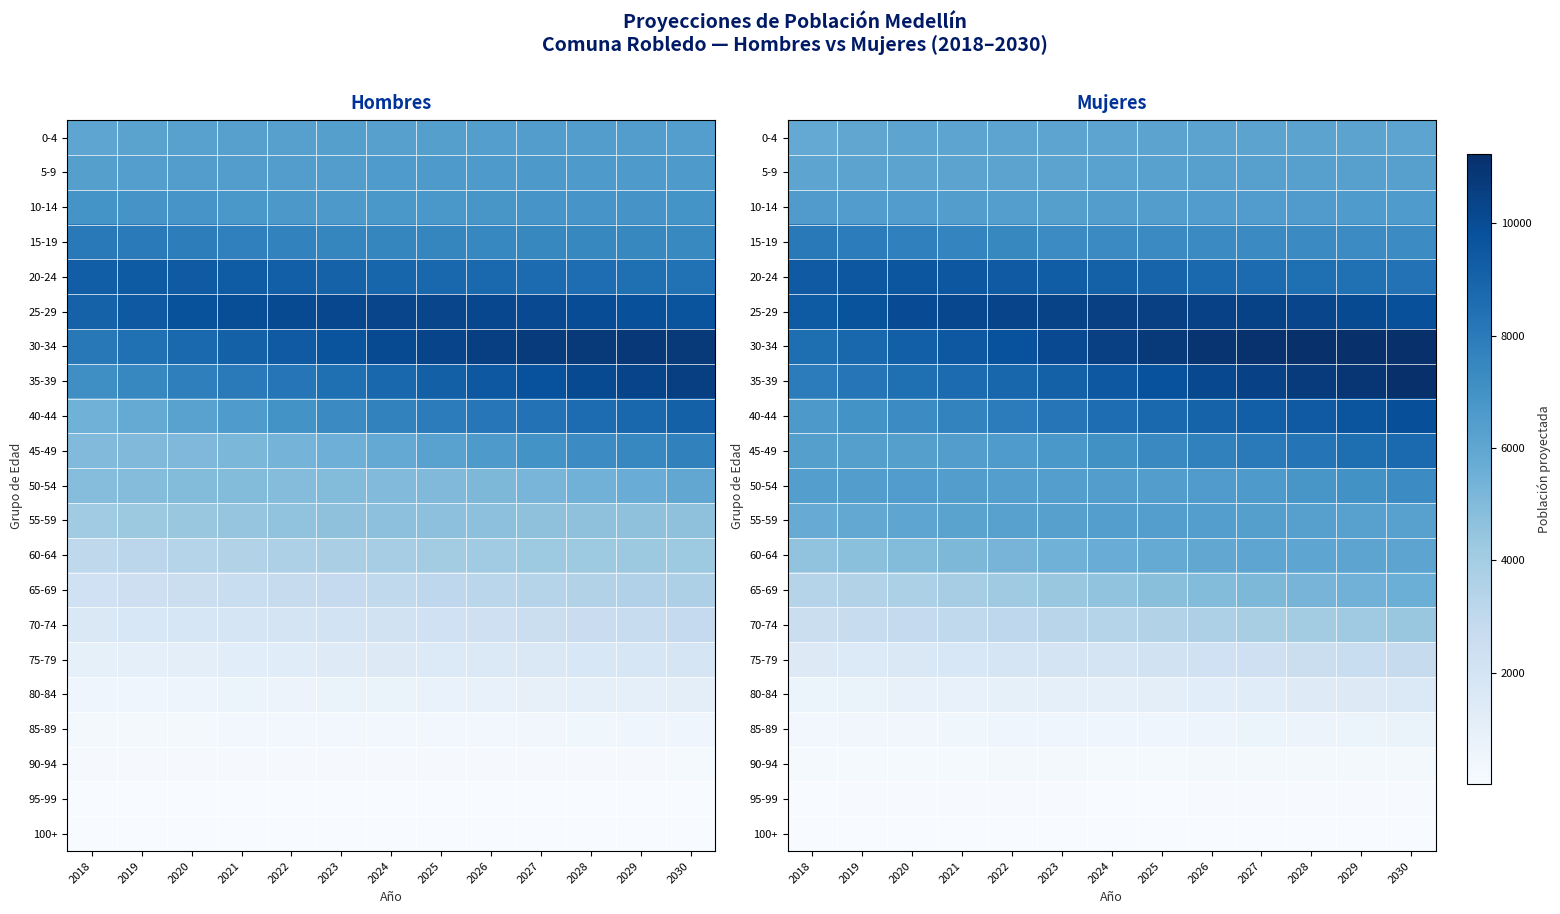

True or false: 55-59 has a value of 11520 at 2025.

False